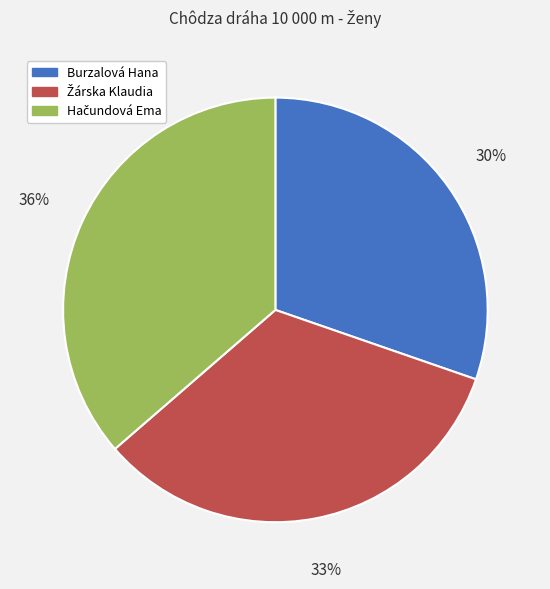

To the nearest percent, what portion does Burzalová Hana represent?

30%